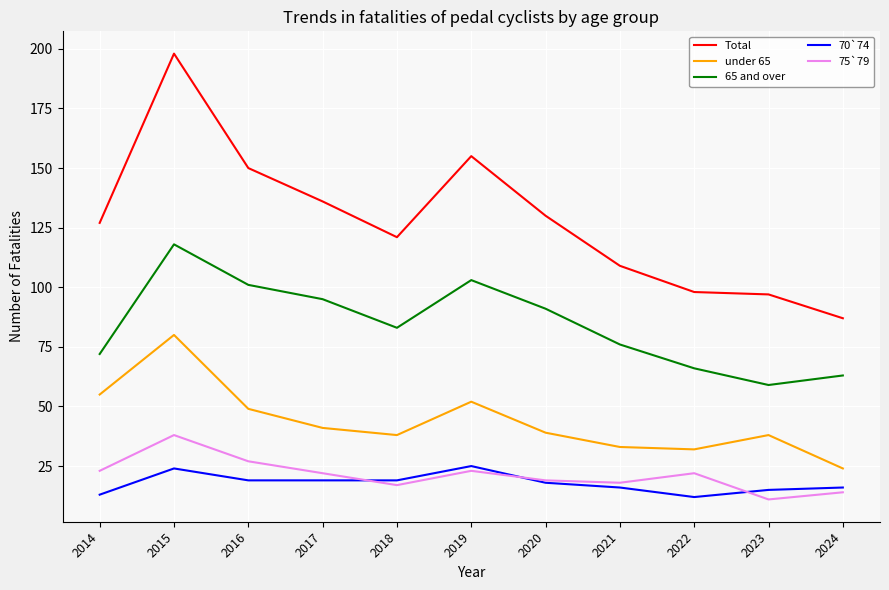

What is the total value across all series at 2020?

297